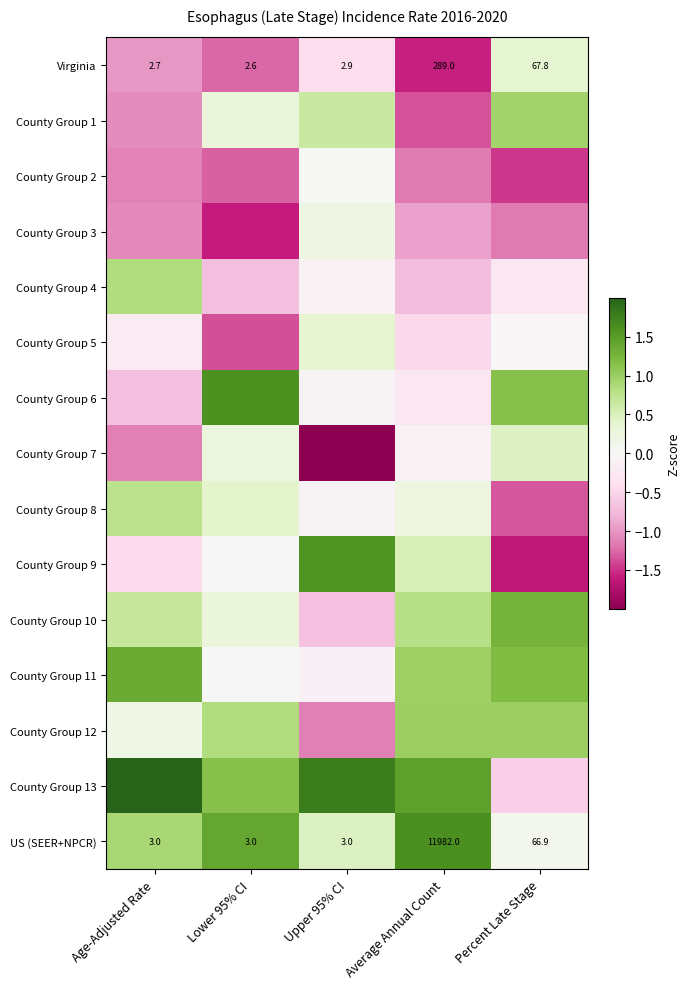

Between Upper 95% CI and Percent Late Stage, which is larger?

Percent Late Stage